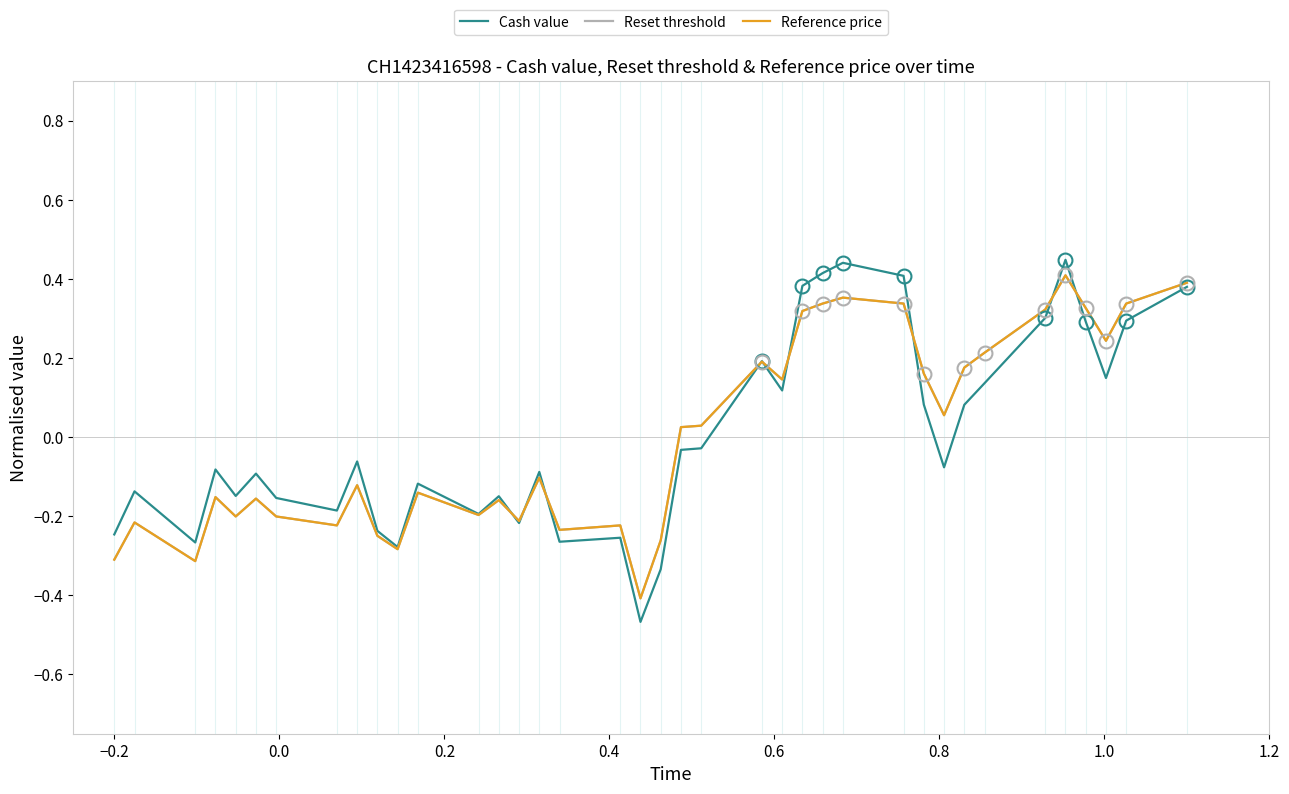

Which series has the widest spread of values?

Cash value